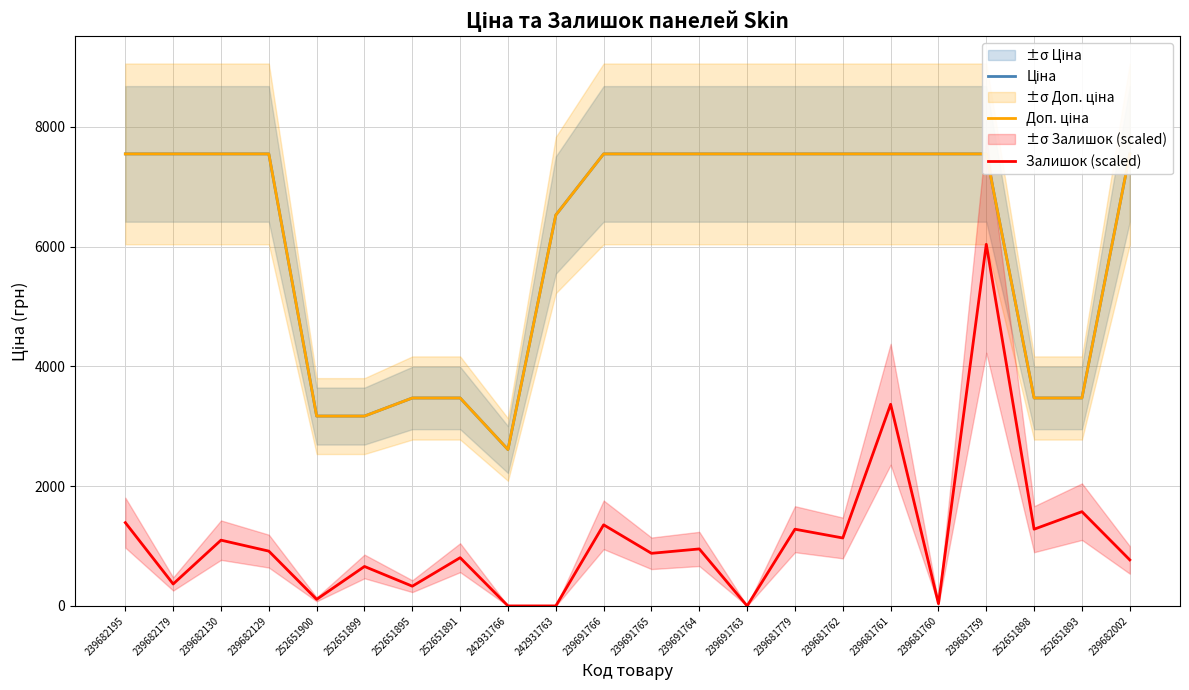

What is the value of the Ціна point at the 6th from the left?

3169.3